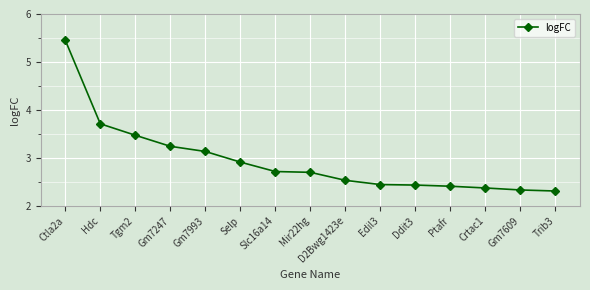

What is the smallest value displayed?

2.3